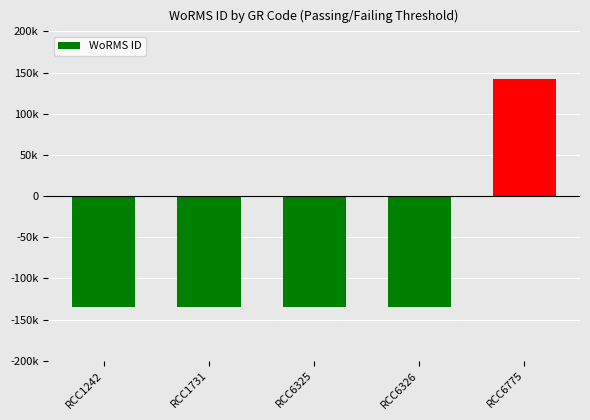

The chart shows a value of -134896 at RCC6326. True or false?

True